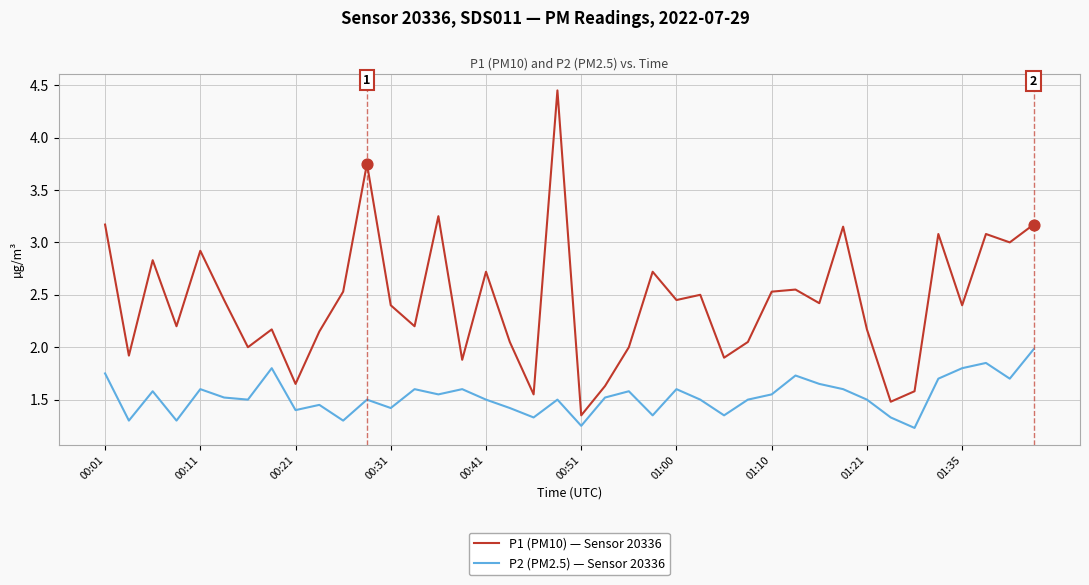

Which series has the widest spread of values?

P1 (PM10) — Sensor 20336